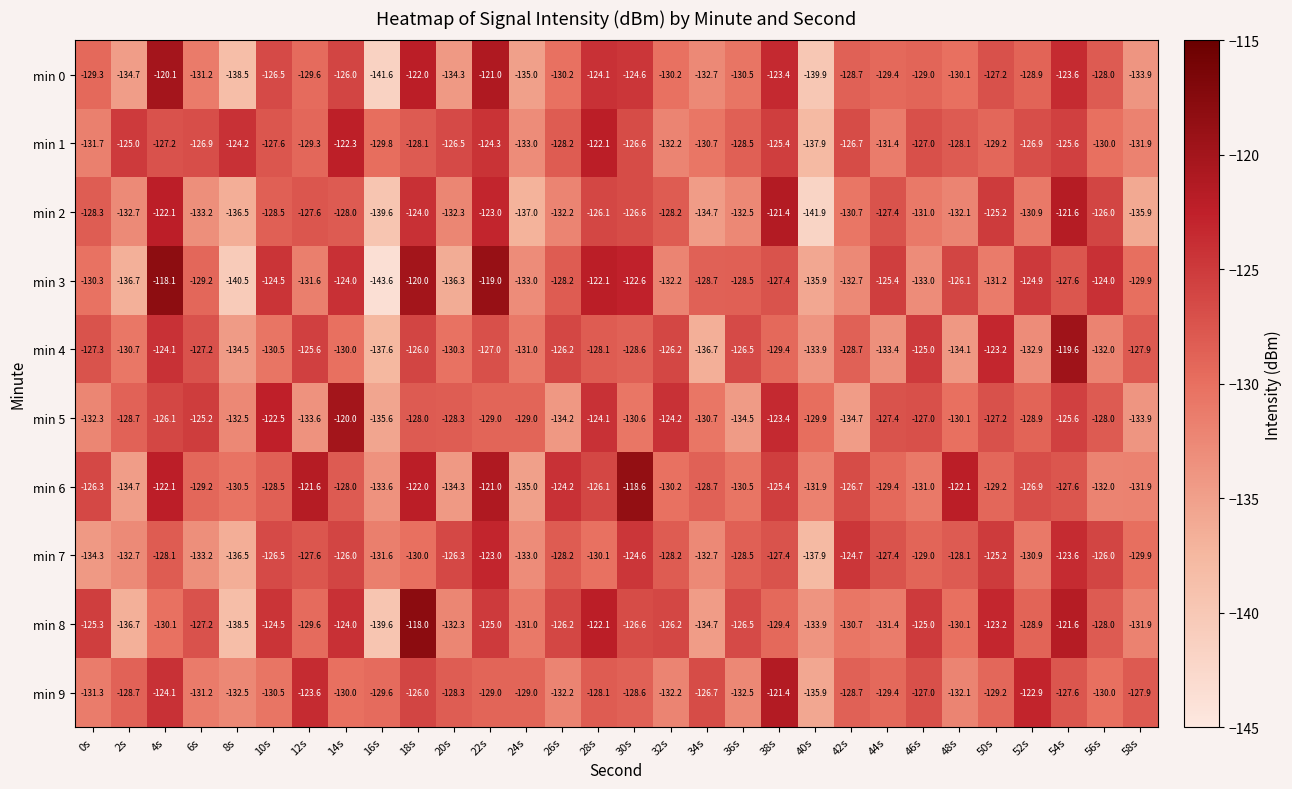

Which series changed the most between 44s and 58s?

min 2